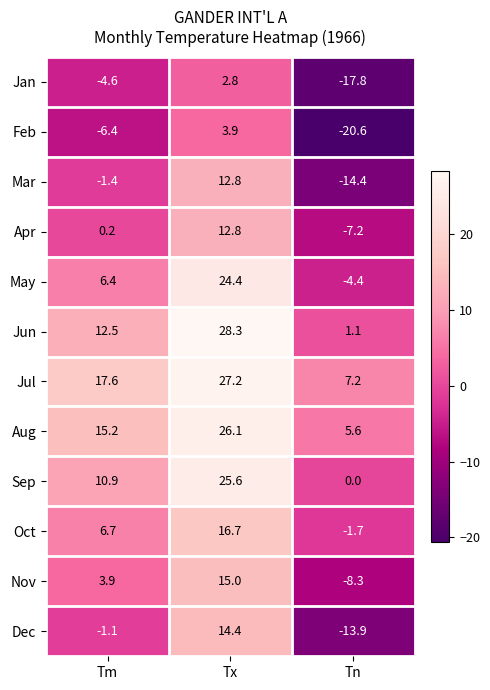

What is the spread (max minus min) of values at Tn?

27.8